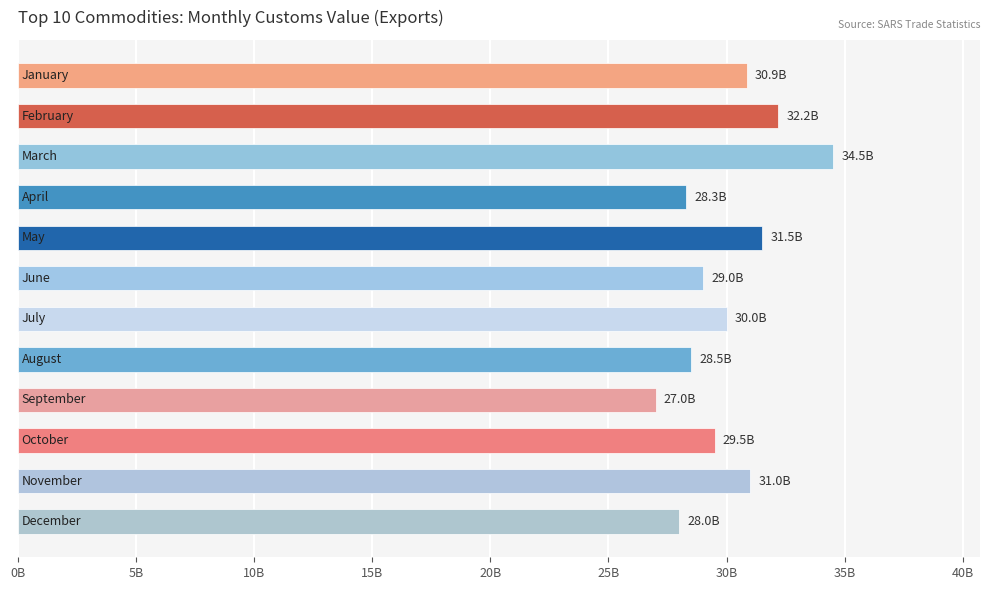

Are the bars horizontal?

Yes